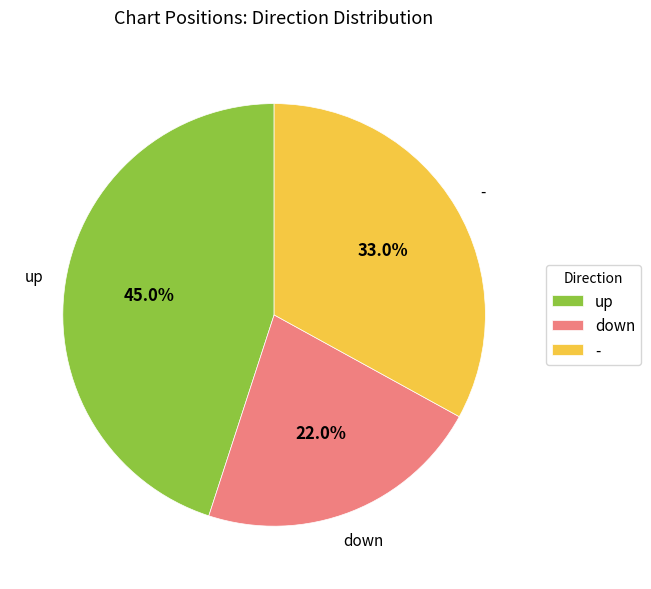

Which has a higher value, down or up?

up